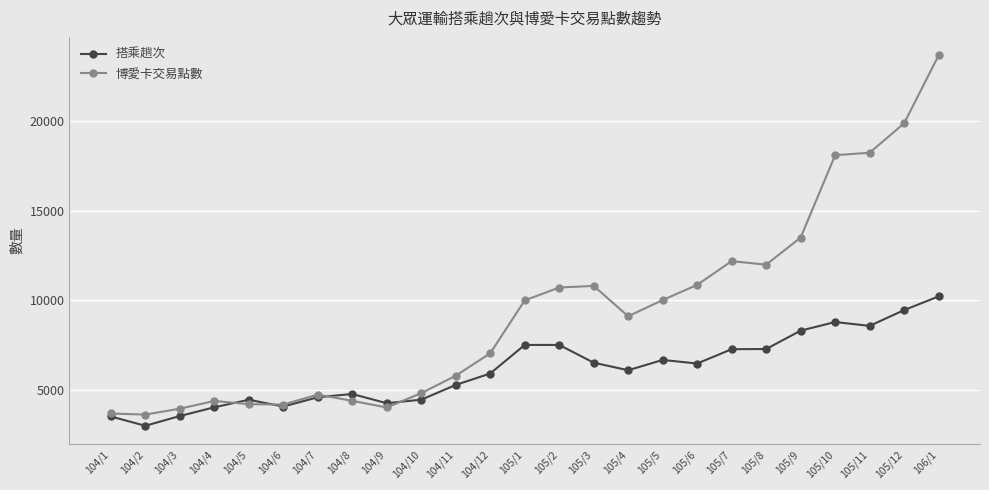

What is the average value of the 博愛卡交易點數 series?

9351